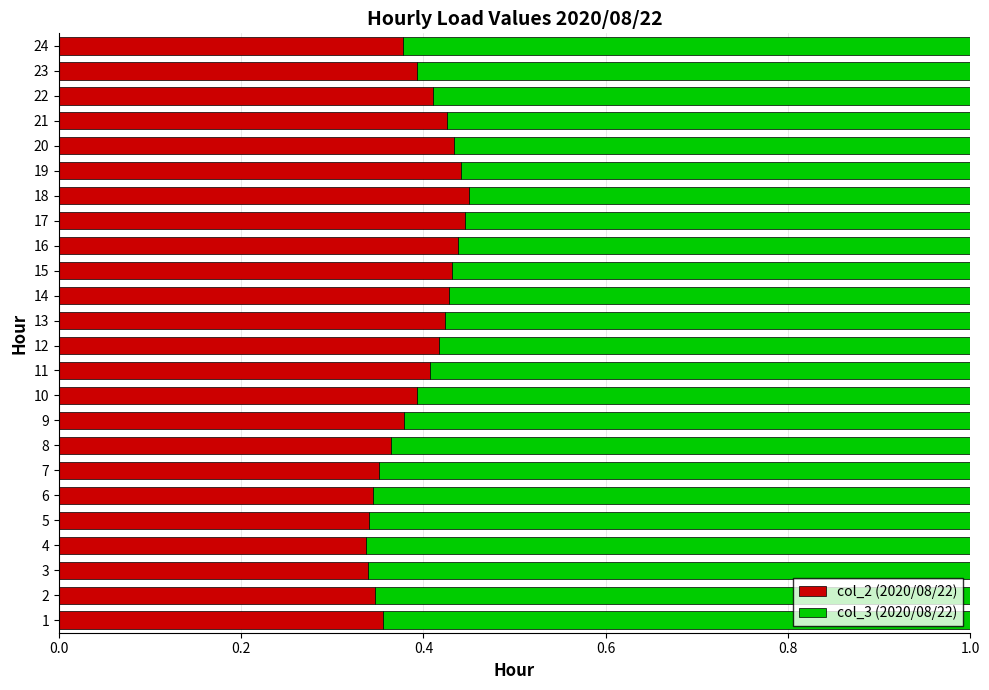

The value of col_2 (2020/08/22) at 23 is 0.4. True or false?

True